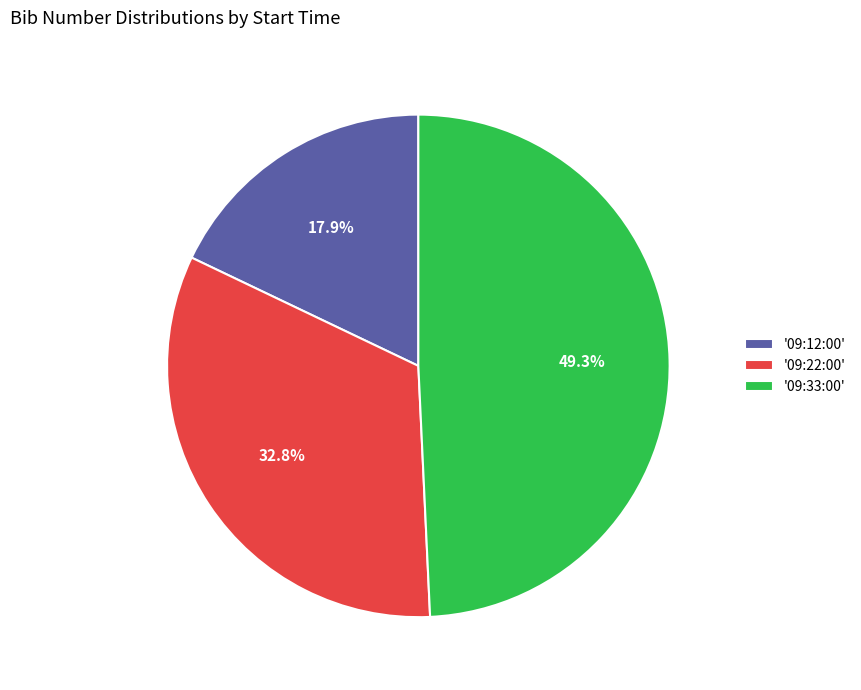

Which slice is the smallest?

'09:12:00'